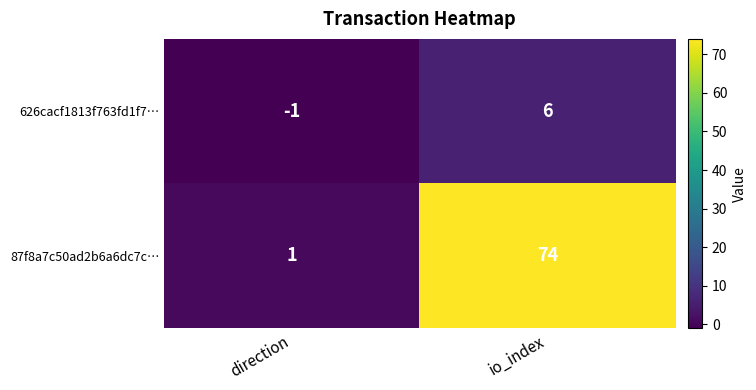

List the series in order of their peak value, highest first.

87f8a7c50ad2b6a6dc7c…, 626cacf1813f763fd1f7…